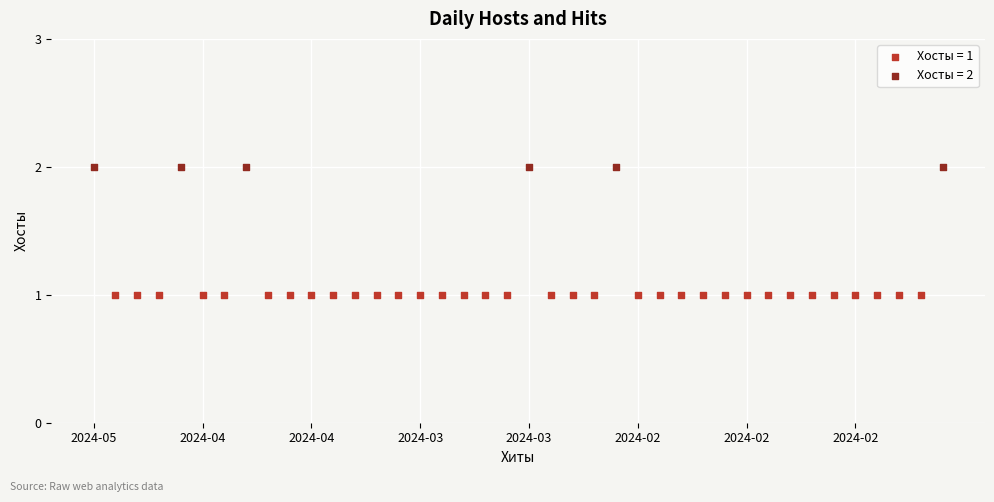

What are all the series names shown in the legend?

Хосты = 1, Хосты = 2